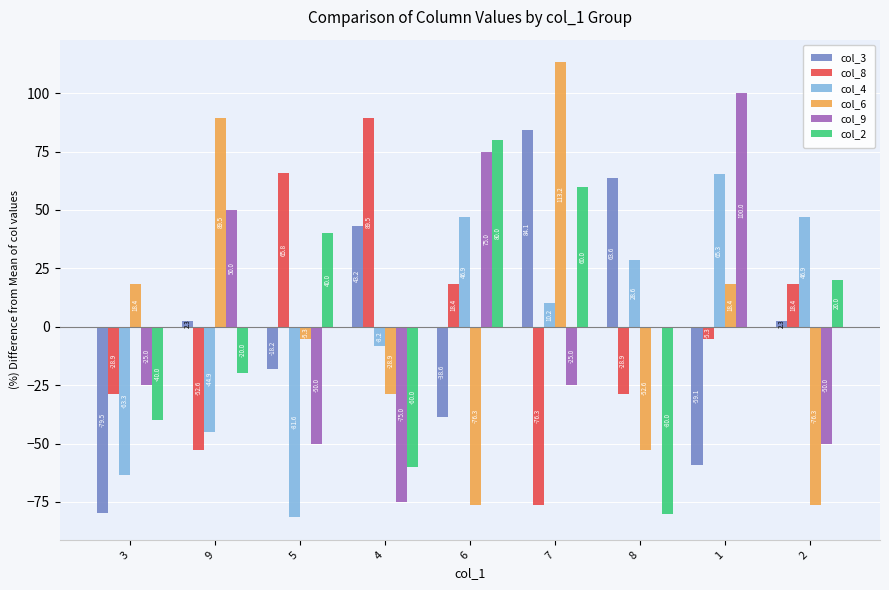

What is the approximate value of col_4 at 5?

-81.6